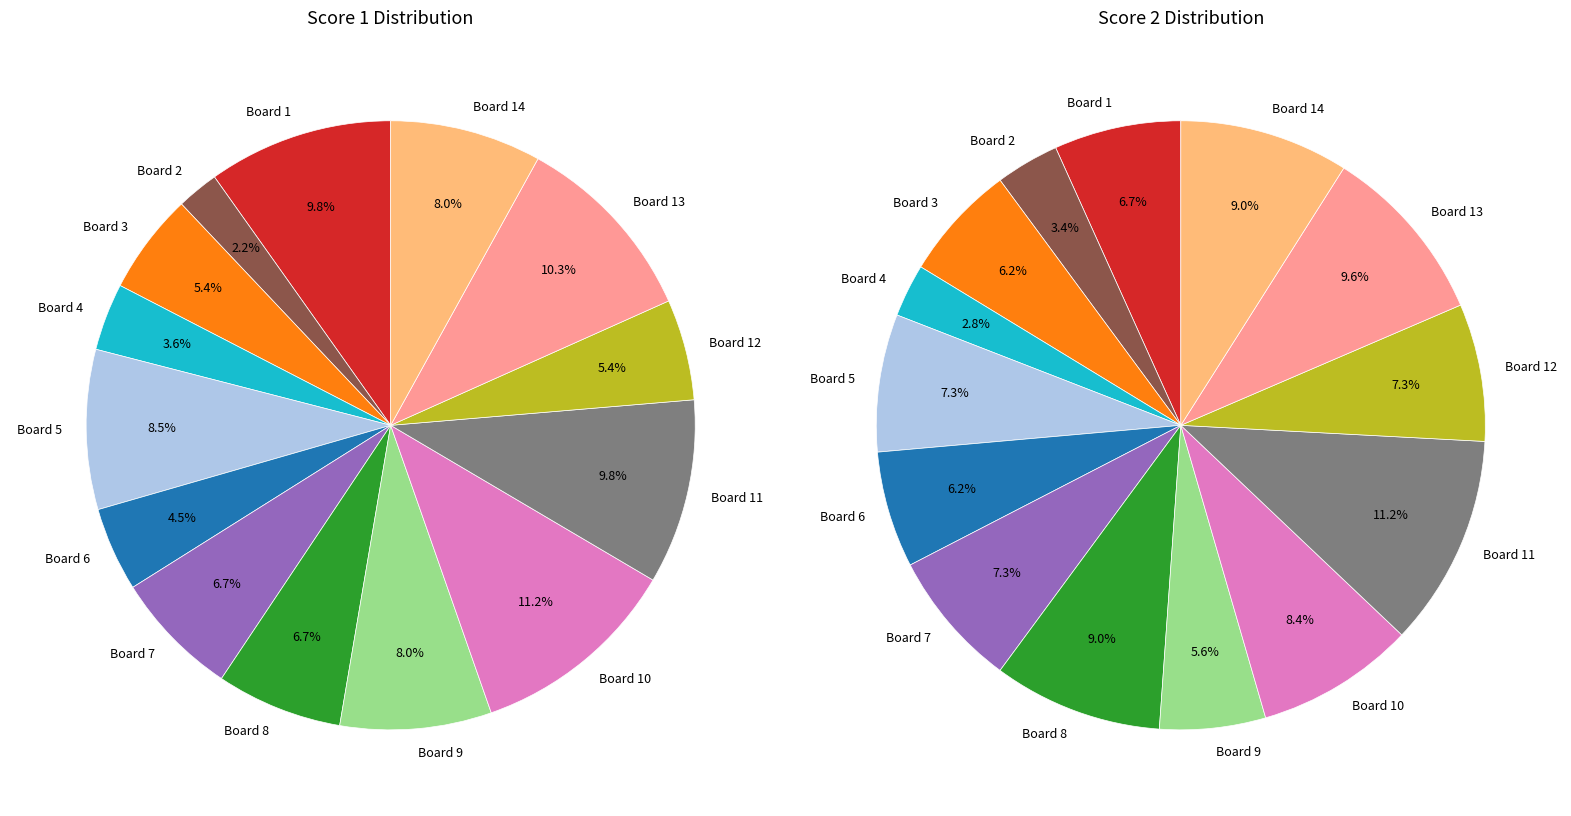

Is there a majority slice in this chart?

No